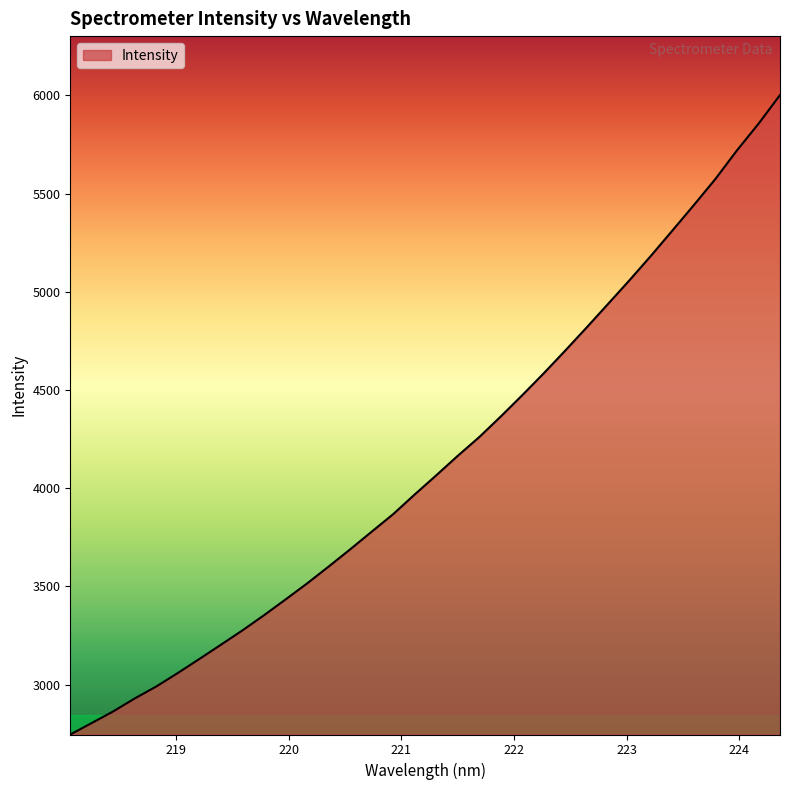

What is the minimum value shown in the chart?

2746.4